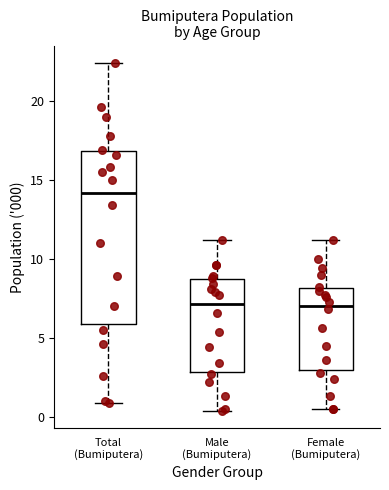

Reading left to right, read every box against the y-axis: the position of its median line, the range the box covers, and the ends of its whiskers. The values are not printed on the chart, so give them approximately, as read against the axis.

Total (Bumiputera): median 14.0, box 6.0 to 17.0, whiskers 1.0 to 22.5
Male (Bumiputera): median 7.0, box 3.0 to 8.5, whiskers 0.5 to 11.0
Female (Bumiputera): median 7.0, box 3.0 to 8.0, whiskers 0.5 to 11.0